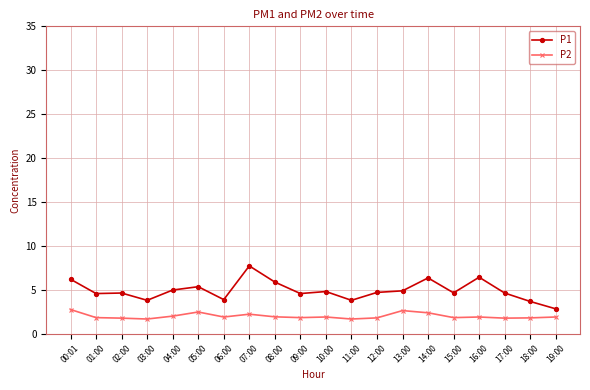

What is the maximum value shown in the chart?

7.7